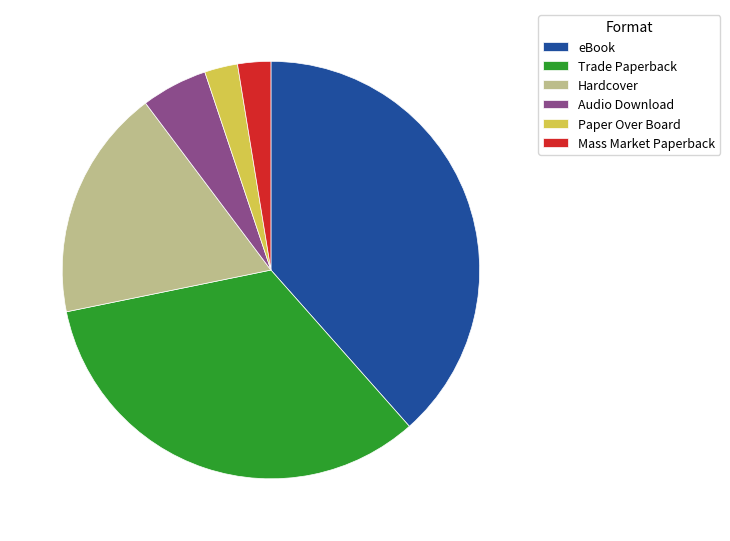

The eBook slice represents 38% of the pie. True or false?

True